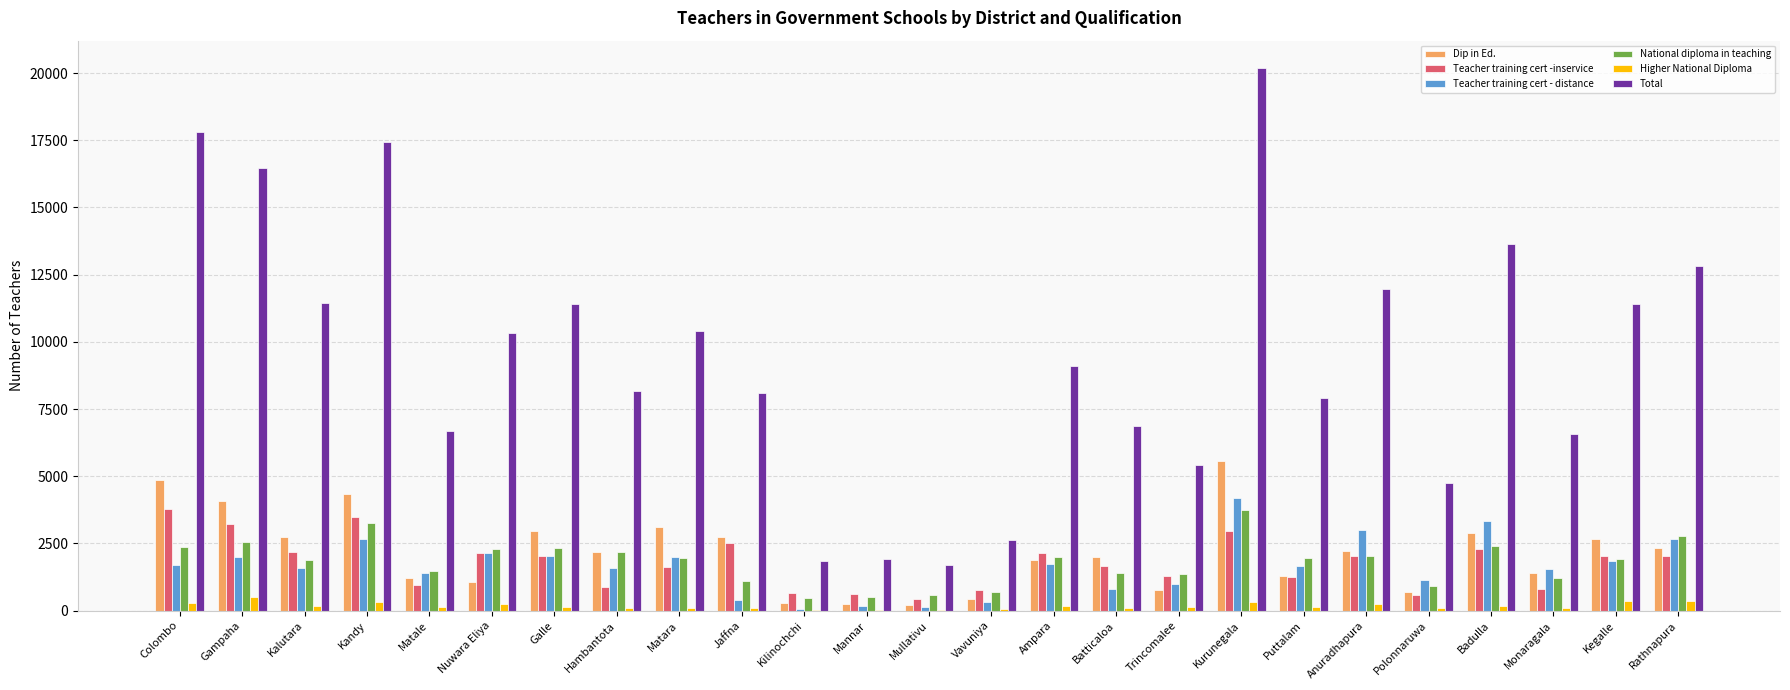

What is the sum of all Higher National Diploma values?

4319